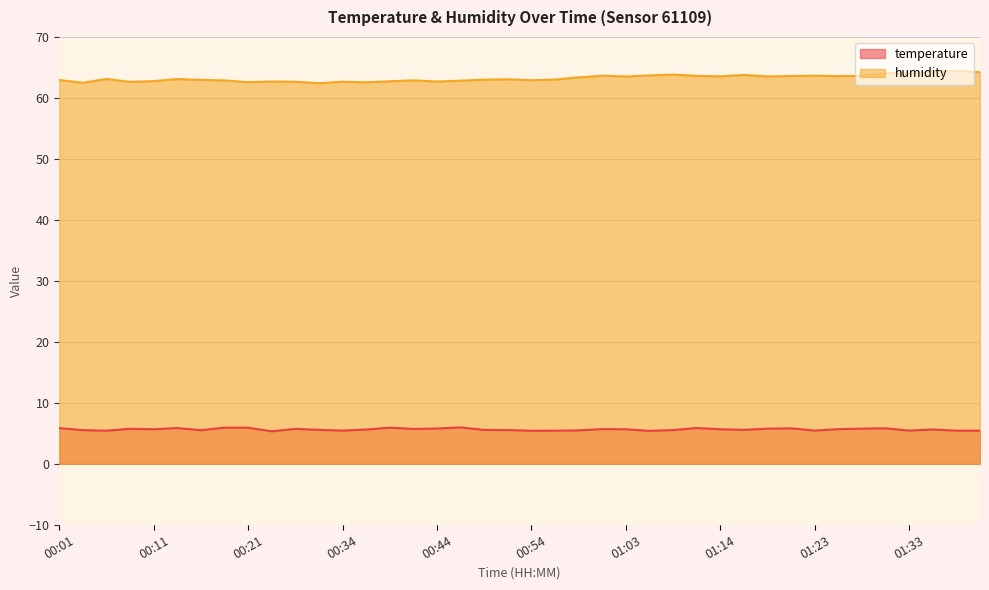

Does the chart display data point markers on the line(s)?

No